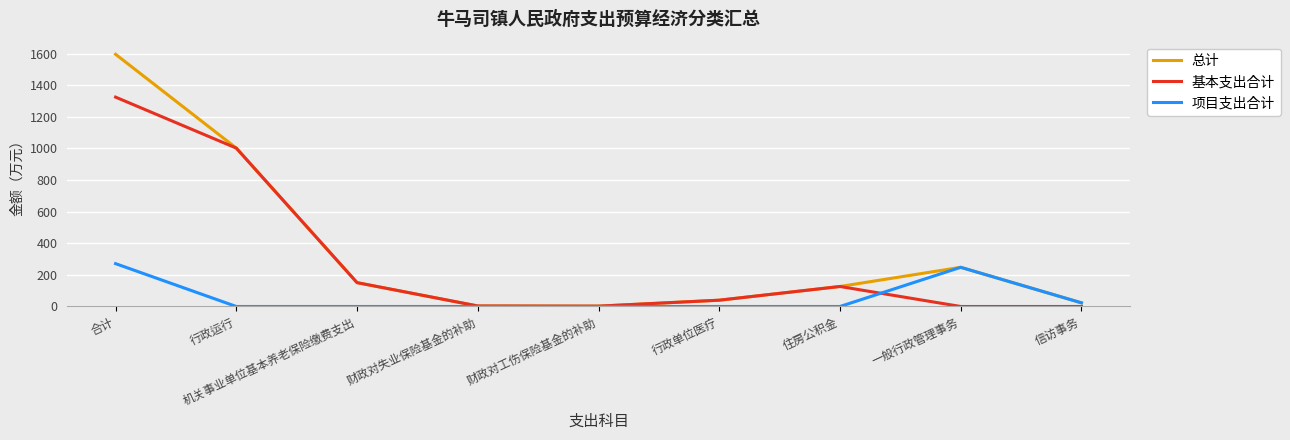

List the series in order of their peak value, lowest first.

项目支出合计, 基本支出合计, 总计